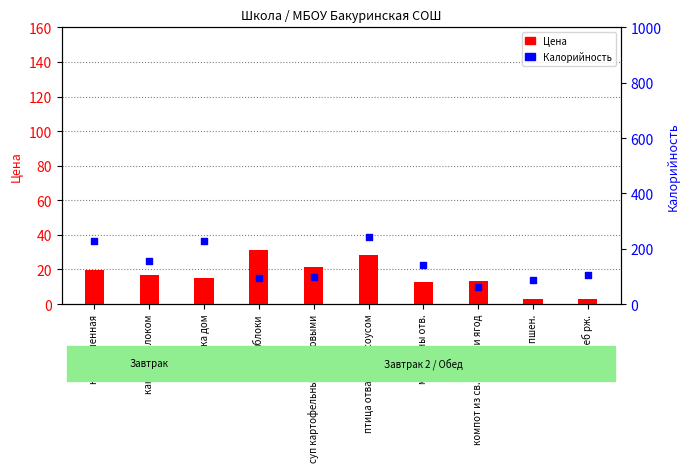

Which series has the widest spread of Y values?

Калорийность